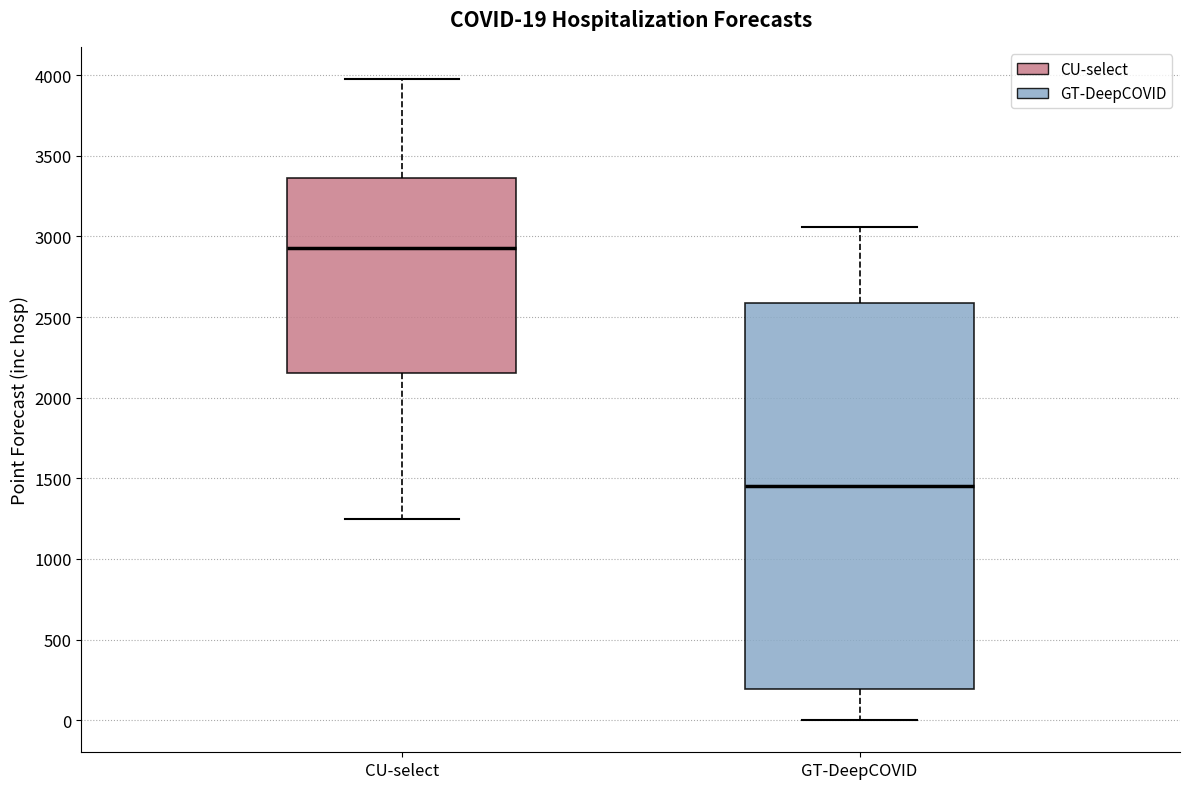

Which box's median line is the lowest?

GT-DeepCOVID